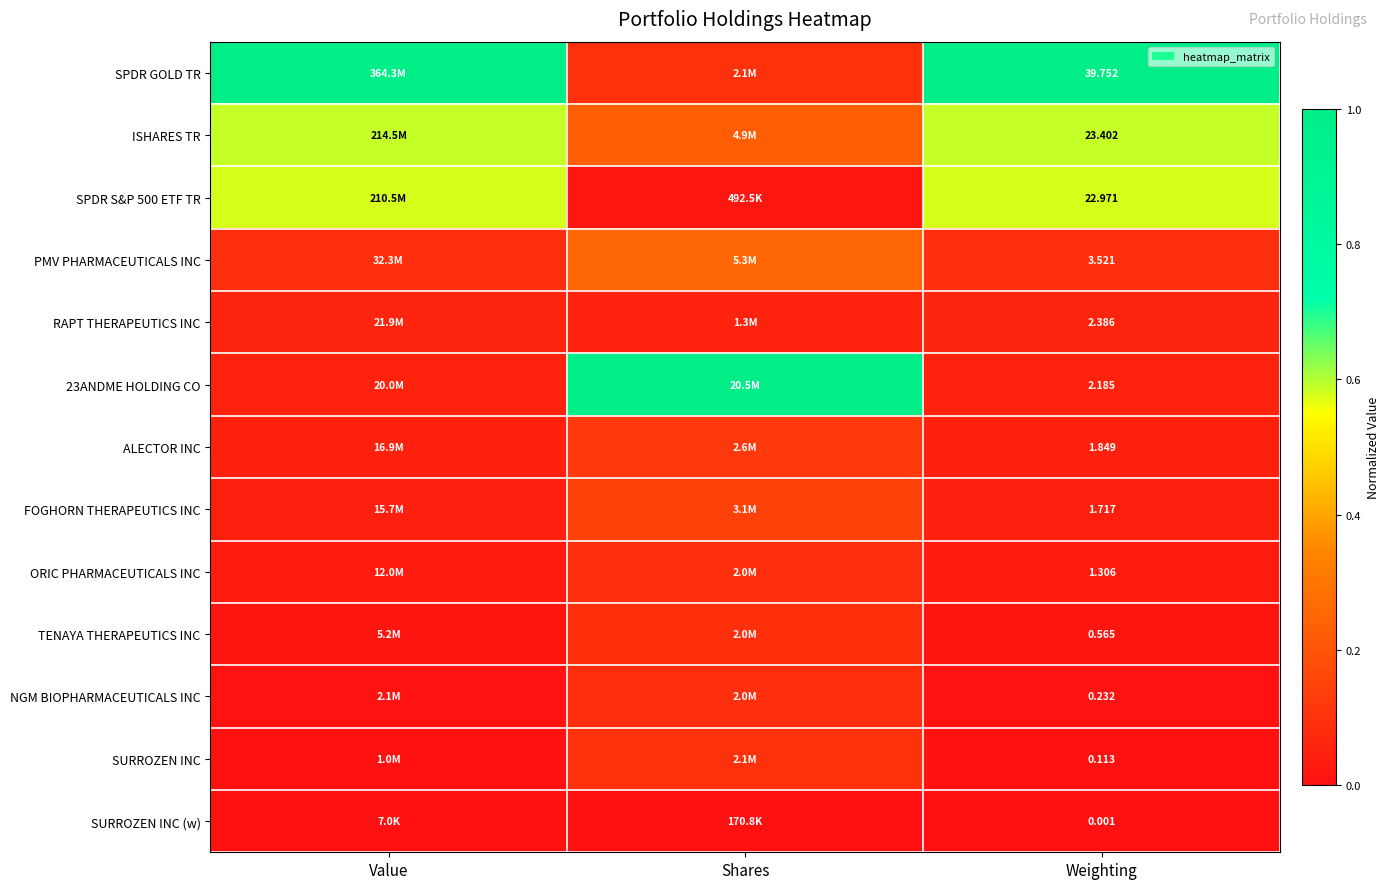

List the labels in order of FOGHORN THERAPEUTICS INC value, smallest first.

Weighting, Value, Shares